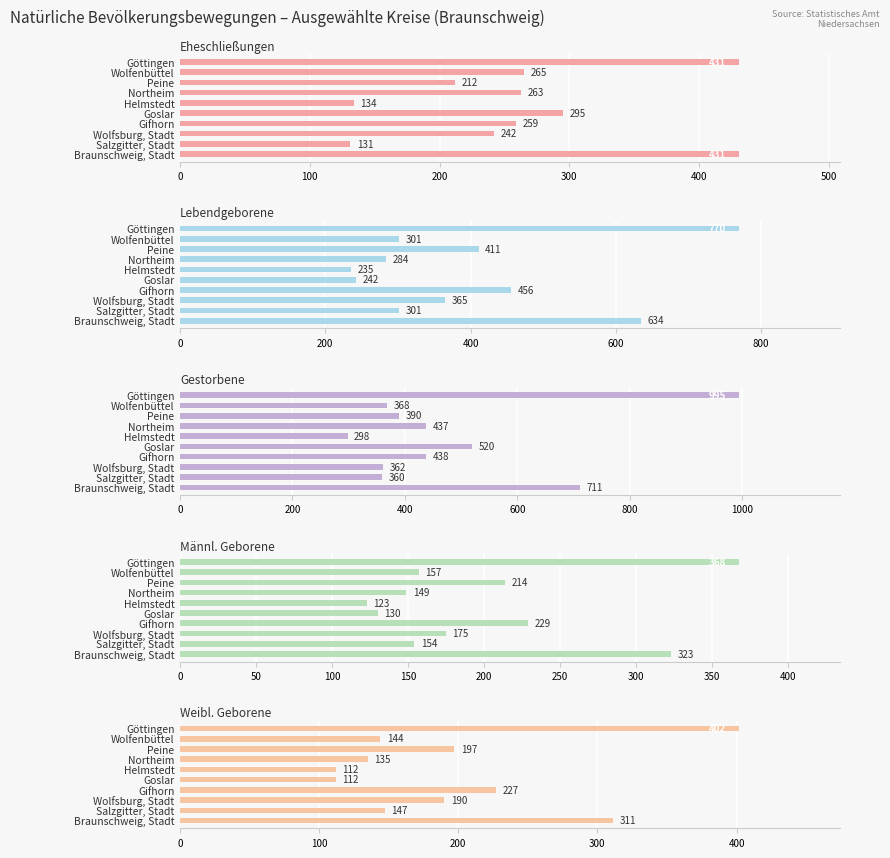

Which series has the widest spread of values?

Gestorbene